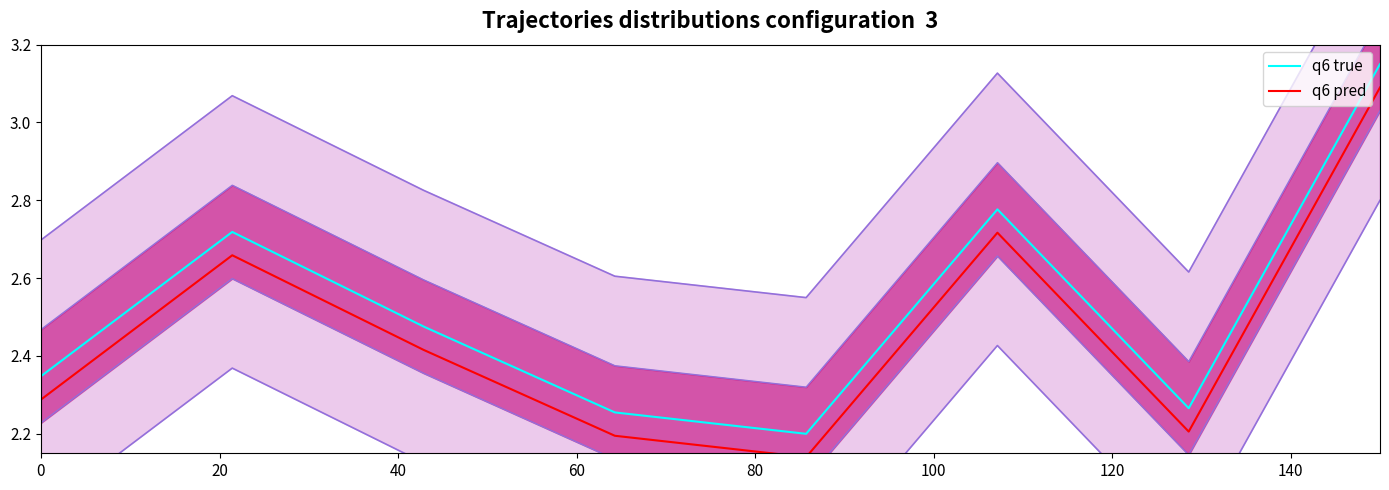

What is the maximum value for q6 true?

3.1